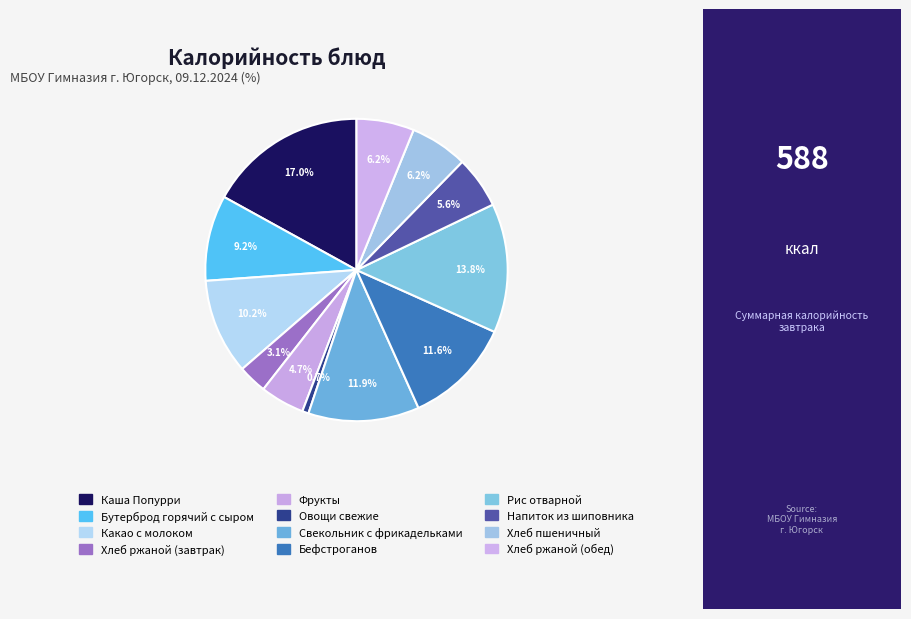

Rank the categories by value from highest to lowest.

Каша Попурри, Рис отварной, Свекольник с фрикадельками, Бефстроганов, Какао с молоком, Бутерброд горячий с сыром, Хлеб пшеничный, Хлеб ржаной (обед), Напиток из шиповника, Фрукты, Хлеб ржаной (завтрак), Овощи свежие